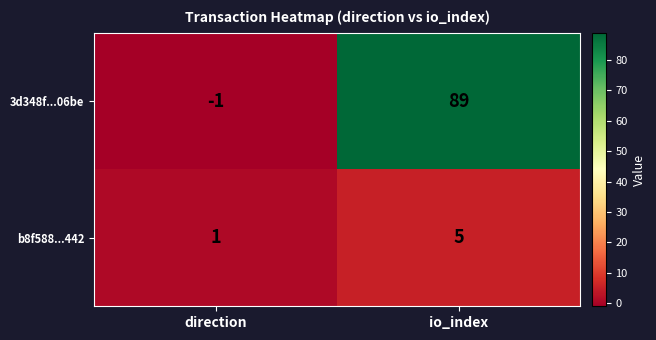

At which label is 3d348f...06be closest to 44?

direction